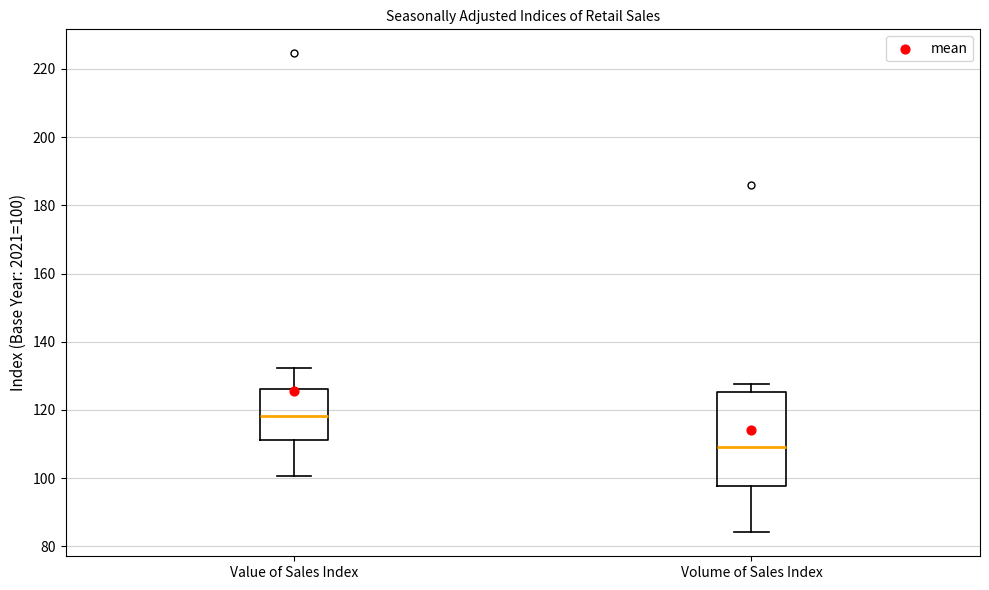

Which box has the highest median line?

Value of Sales Index